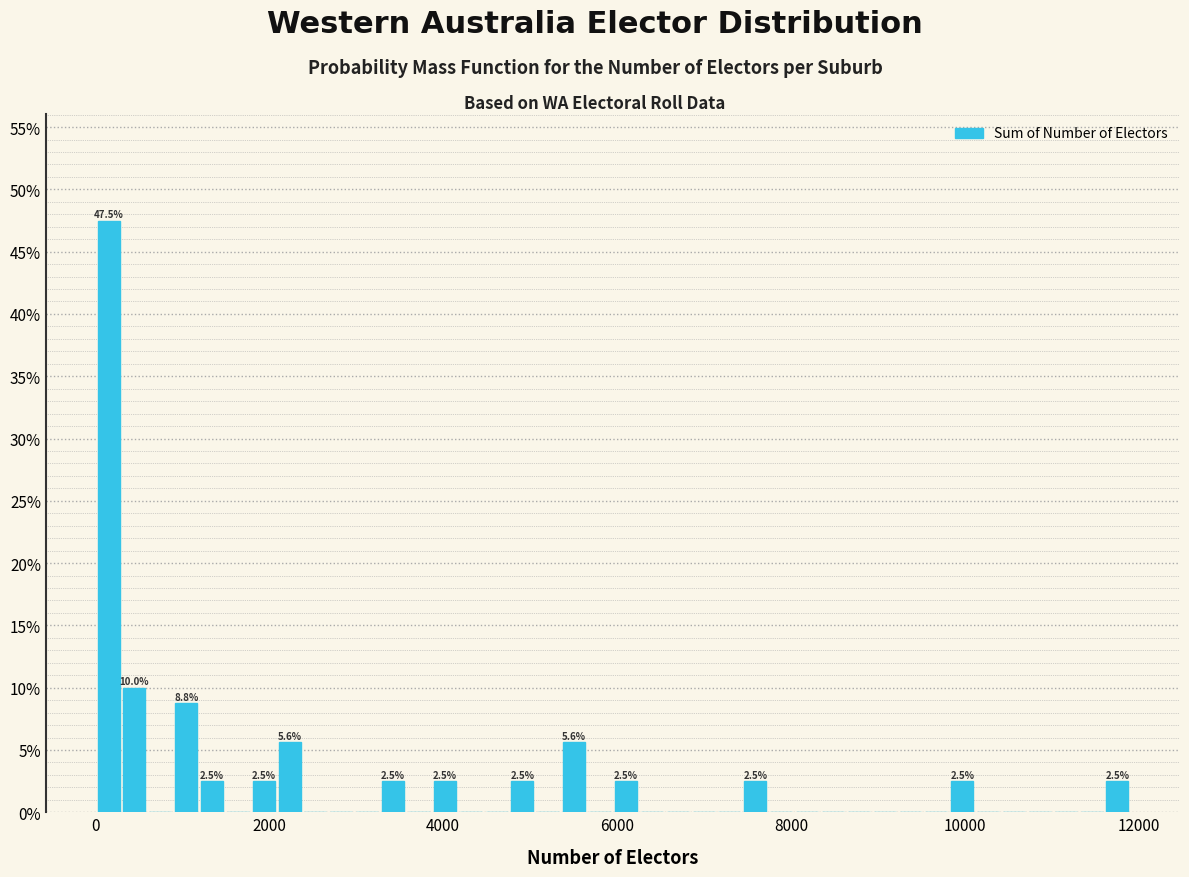

Read against the x-axis, roughly where is the centre of the tallest bar?

200